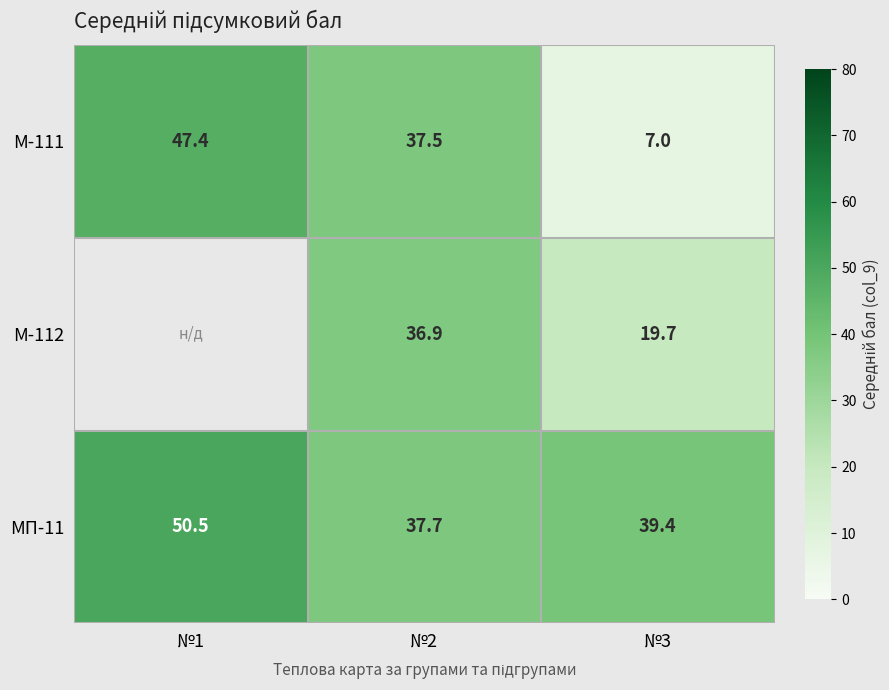

At which category is the sum across all series the highest?

№2